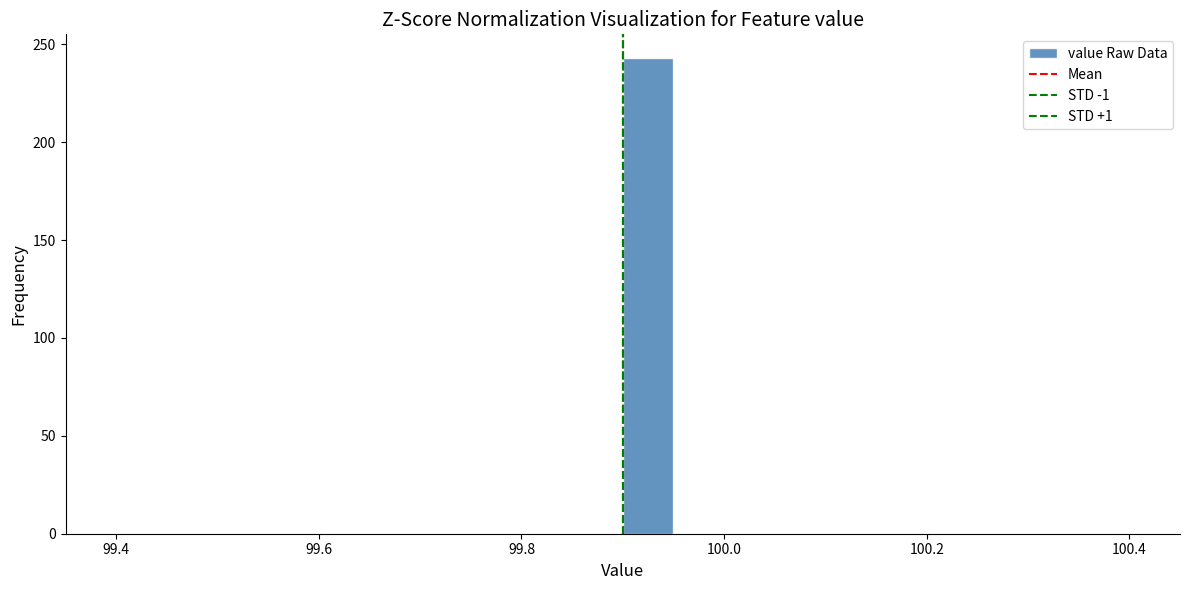

Around what value on the x-axis is the tallest bar? Give the approximate position of its centre, as read against the axis.

99.92